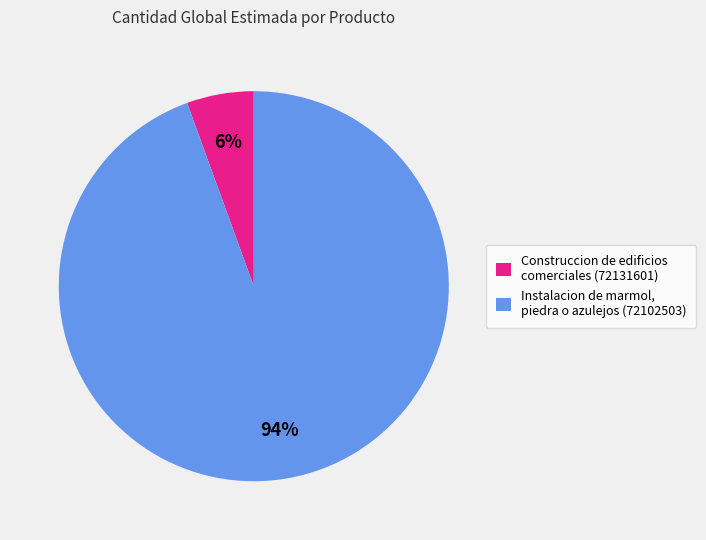

Which slice is the largest?

Instalacion de marmol, piedra o azulejos (72102503)